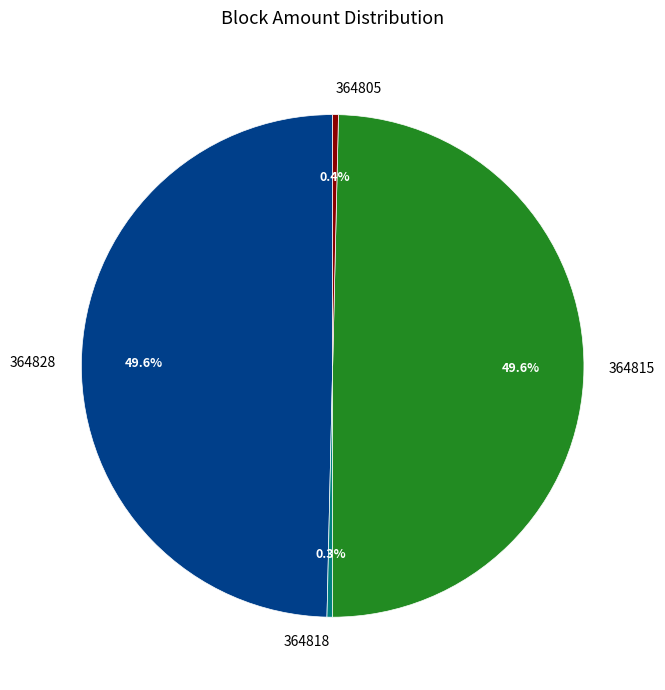

True or false: 364818 accounts for 0% of the total.

True